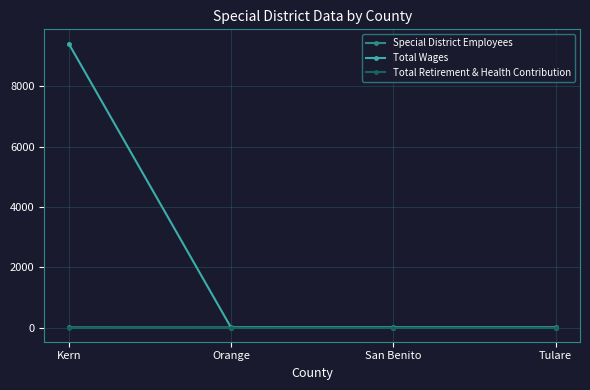

Is it true that Total Wages equals 0 at Orange?

True